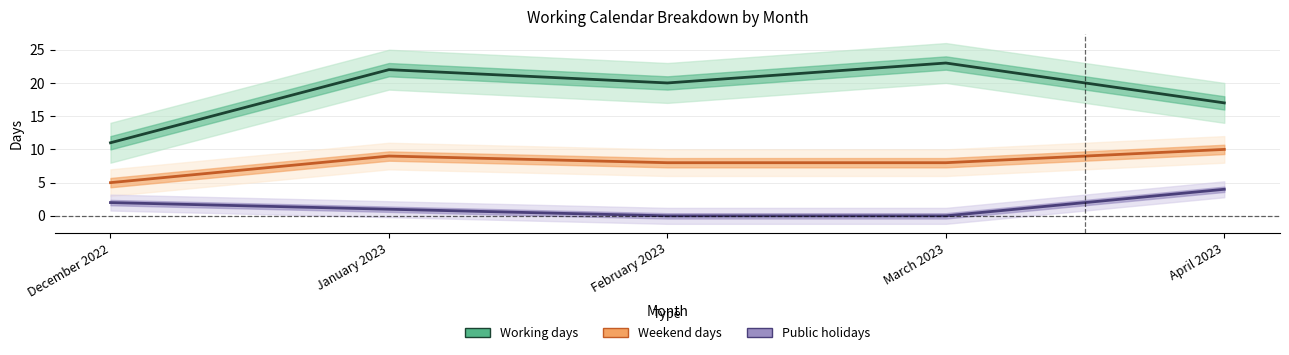

At how many categories does at least one series exceed 17?

3